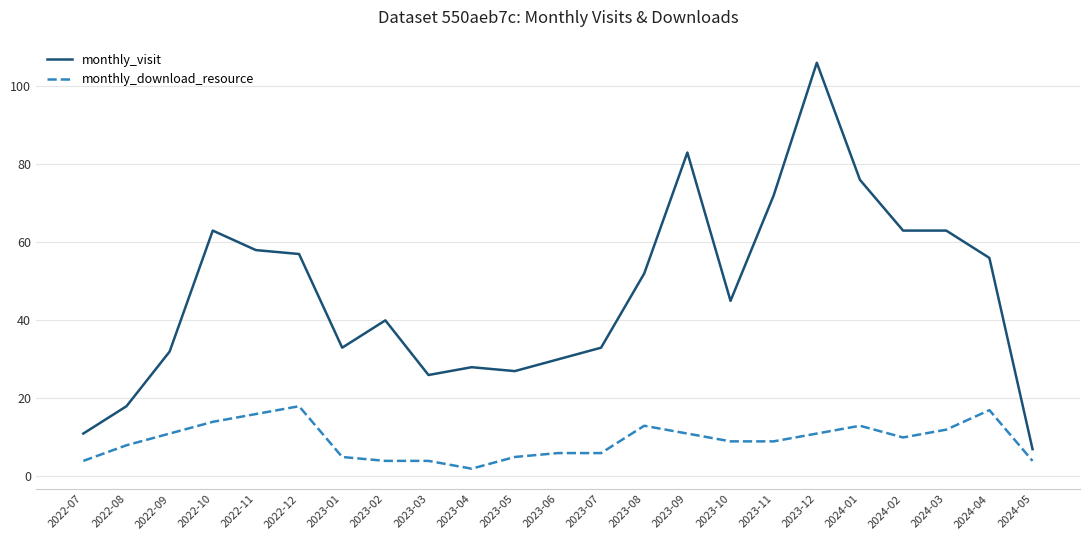

Reading left to right, what are all the values shown in this chart?

monthly_visit: 2022-07=11	2022-08=18	2022-09=32	2022-10=63	2022-11=58	2022-12=57	2023-01=33	2023-02=40	2023-03=26	2023-04=28	2023-05=27	2023-06=30	2023-07=33	2023-08=52	2023-09=83	2023-10=45	2023-11=72	2023-12=106	2024-01=76	2024-02=63	2024-03=63	2024-04=56	2024-05=7
monthly_download_resource: 2022-07=4	2022-08=8	2022-09=11	2022-10=14	2022-11=16	2022-12=18	2023-01=5	2023-02=4	2023-03=4	2023-04=2	2023-05=5	2023-06=6	2023-07=6	2023-08=13	2023-09=11	2023-10=9	2023-11=9	2023-12=11	2024-01=13	2024-02=10	2024-03=12	2024-04=17	2024-05=4